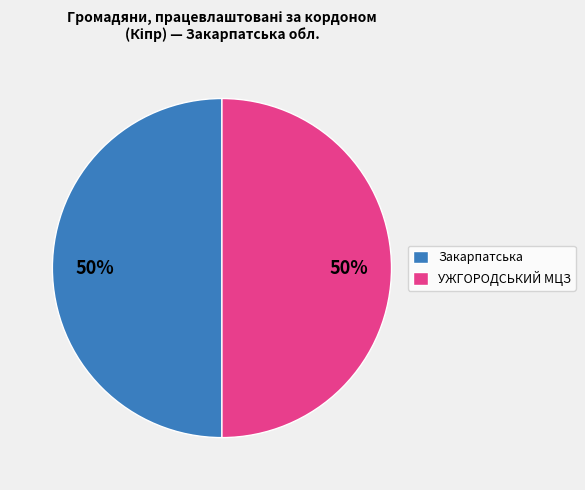

Approximately how many times larger is the value at УЖГОРОДСЬКИЙ МЦЗ compared to Закарпатська?

1.0